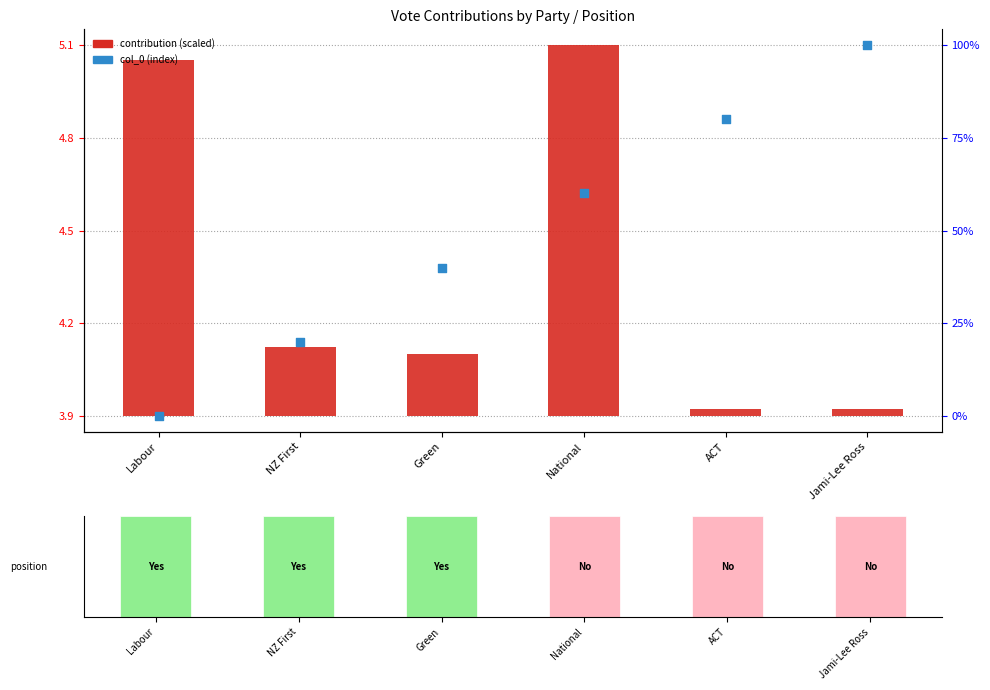

At which category is the sum across all series the highest?

National